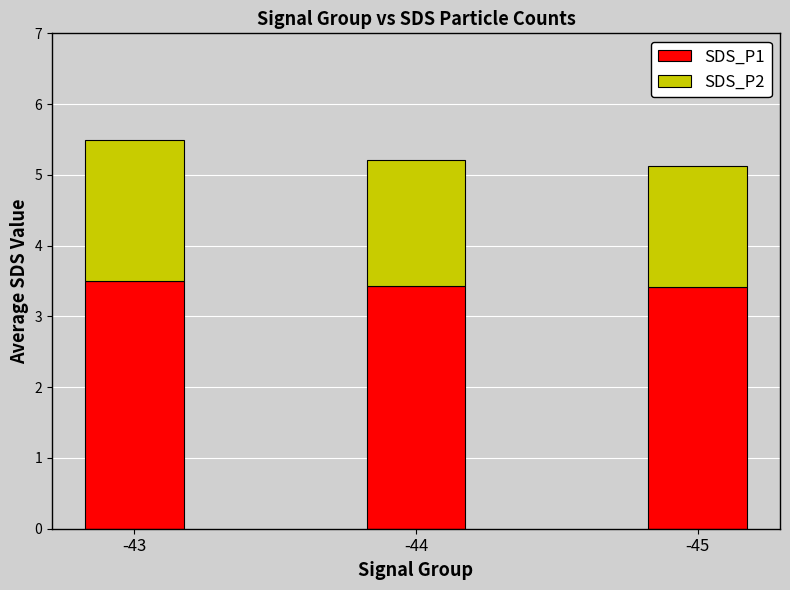

How many data points does each series have?

3